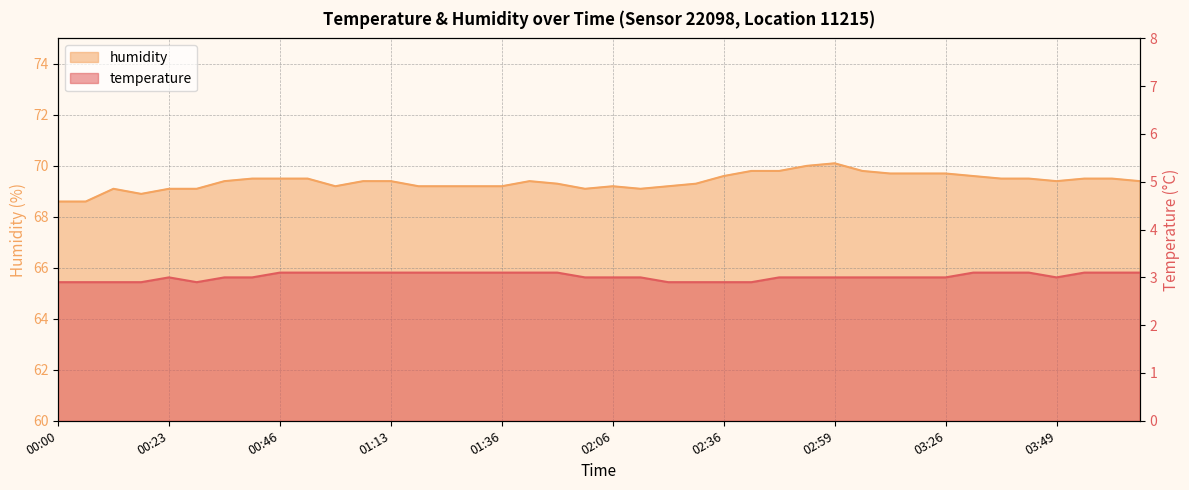

Reading right to left, extract all data points from this chart.

temperature: 3.1	3.1	3.1	3.0	3.1	3.1	3.1	3.0	3.0	3.0	3.0	3.0	3.0	3.0	2.9	2.9	2.9	2.9	3.0	3.0	3.0	3.1	3.1	3.1	3.1	3.1	3.1	3.1	3.1	3.1	3.1	3.1	3.0	3.0	2.9	3.0	2.9	2.9	2.9	2.9
humidity: 69.4	69.5	69.5	69.4	69.5	69.5	69.6	69.7	69.7	69.7	69.8	70.1	70.0	69.8	69.8	69.6	69.3	69.2	69.1	69.2	69.1	69.3	69.4	69.2	69.2	69.2	69.2	69.4	69.4	69.2	69.5	69.5	69.5	69.4	69.1	69.1	68.9	69.1	68.6	68.6